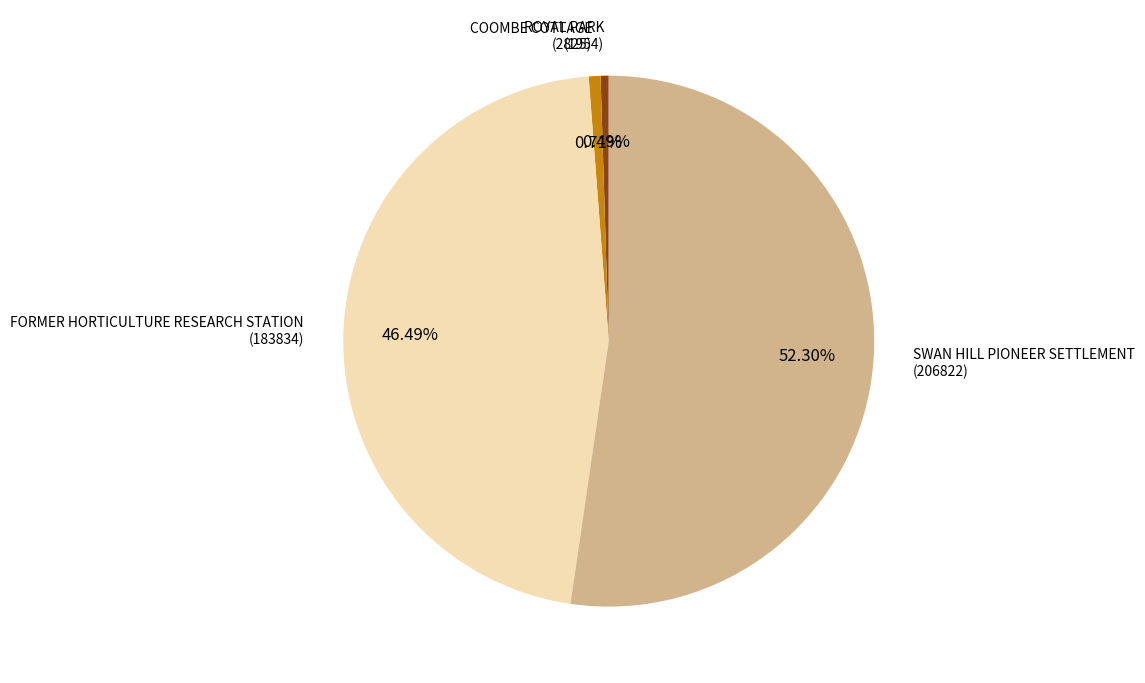

Does ROYAL PARK account for over 50% of the chart?

No